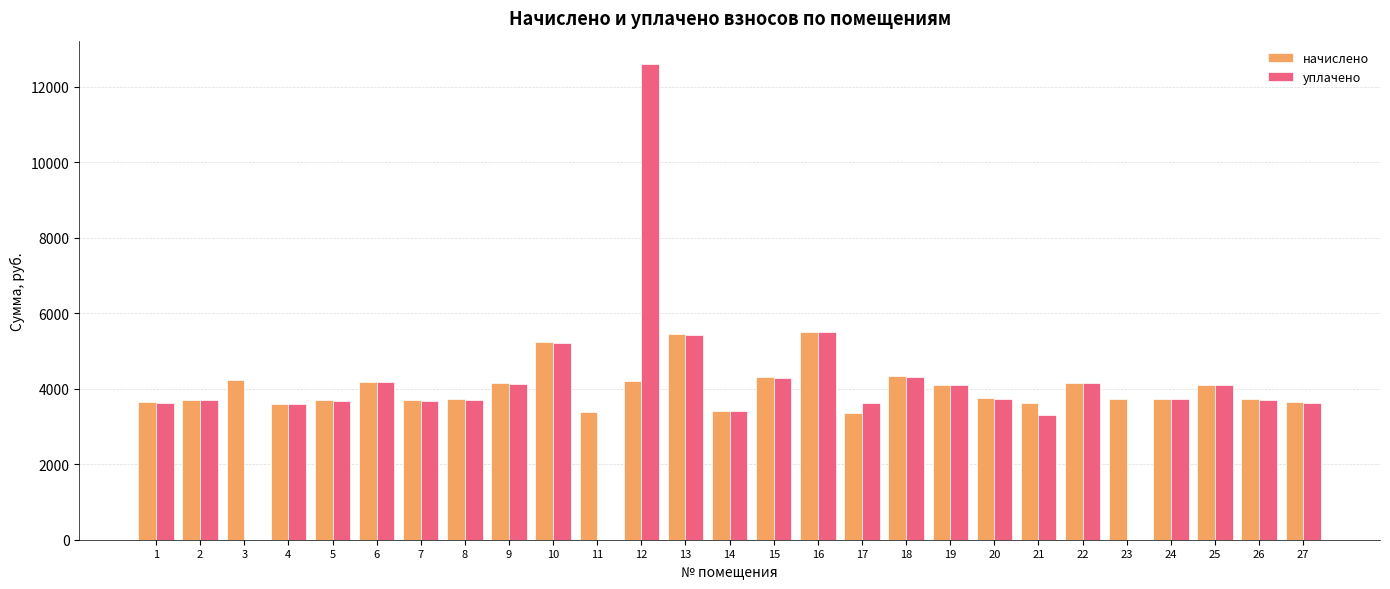

Does the chart contain stacked bars?

No